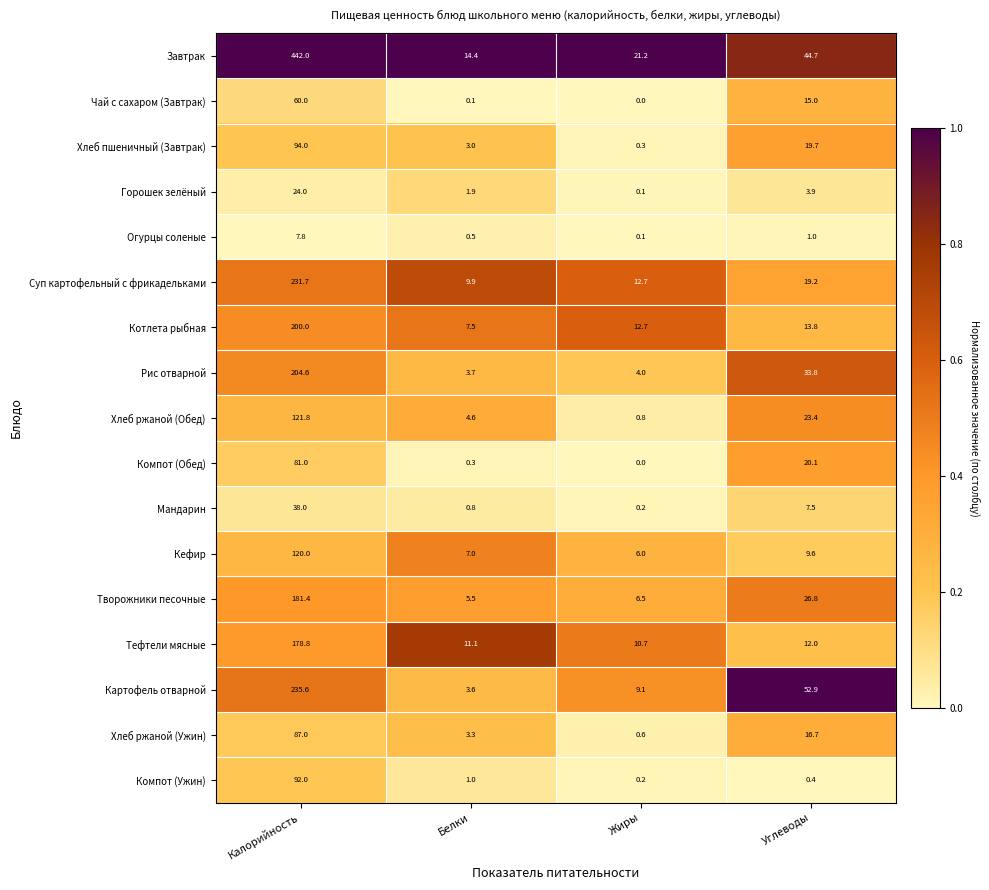

List the labels in order of Мандарин value, smallest first.

Жиры, Белки, Углеводы, Калорийность